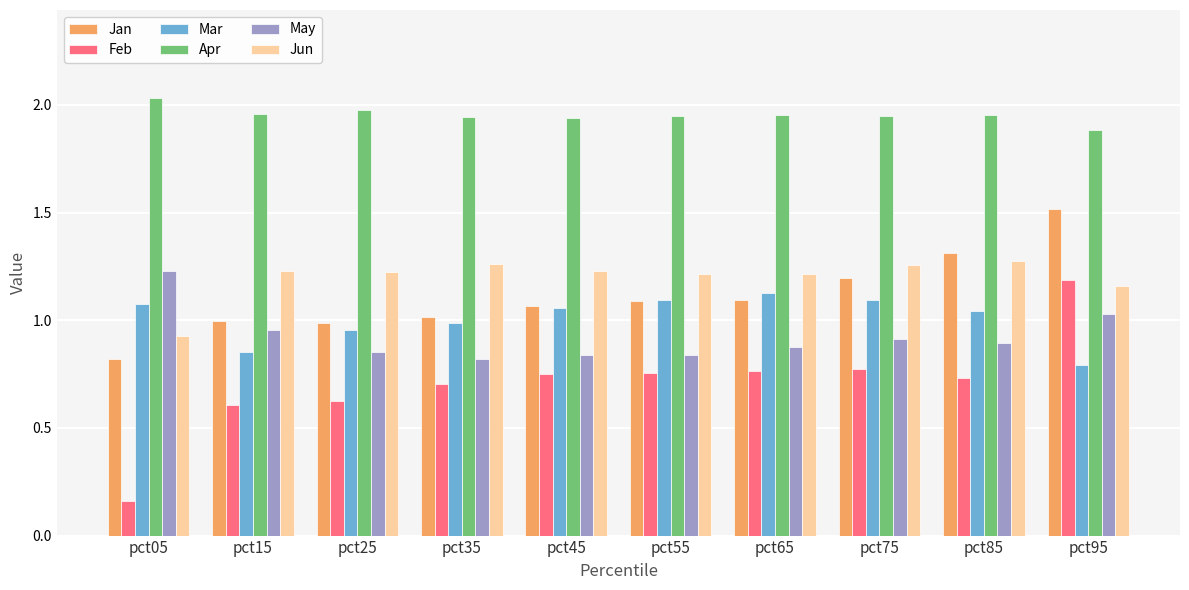

At which category is the sum across all series the highest?

pct95